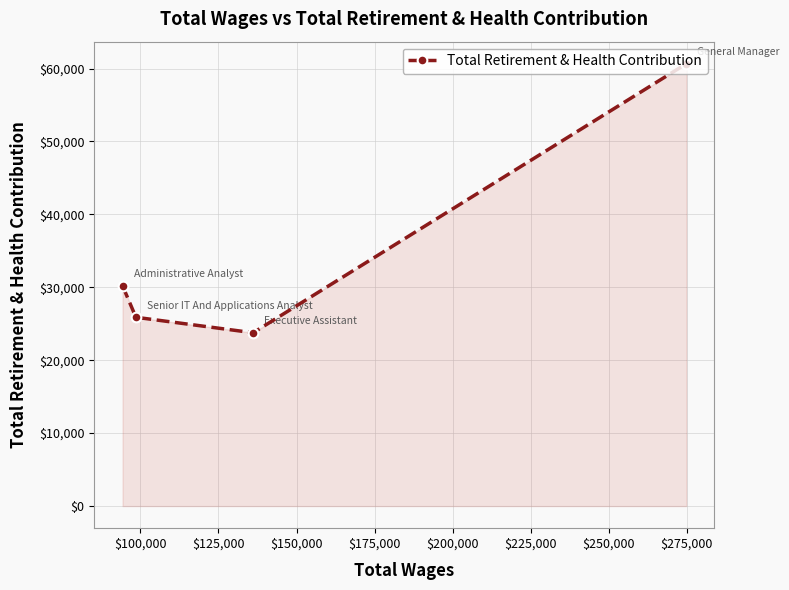

How many interior local valleys (lower than both neighbors) does the data have?

1